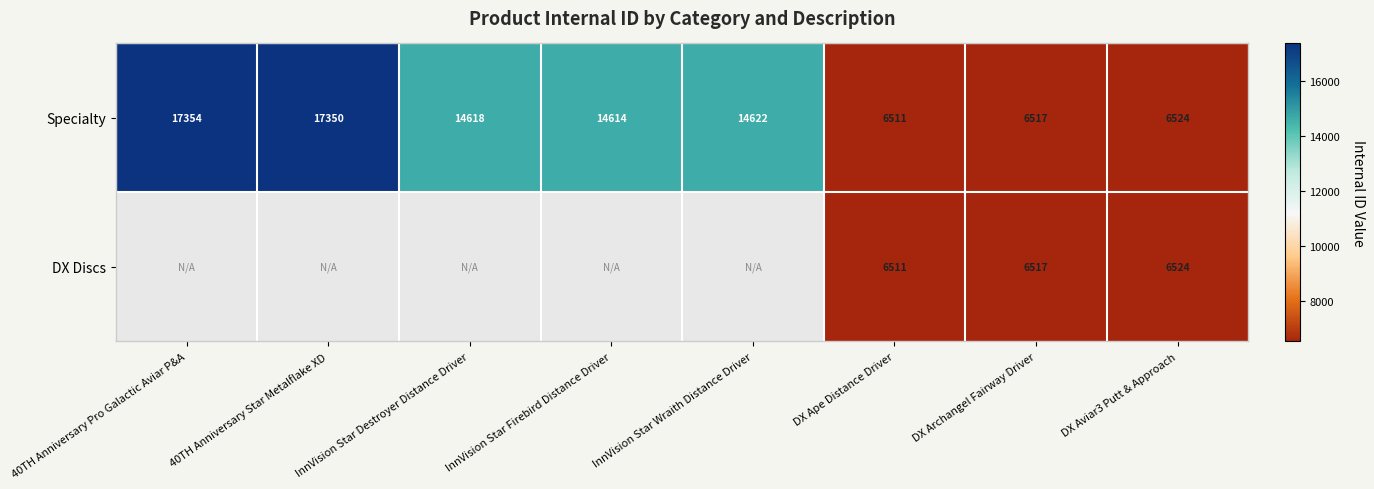

What is the lowest value of the Specialty series?

6511